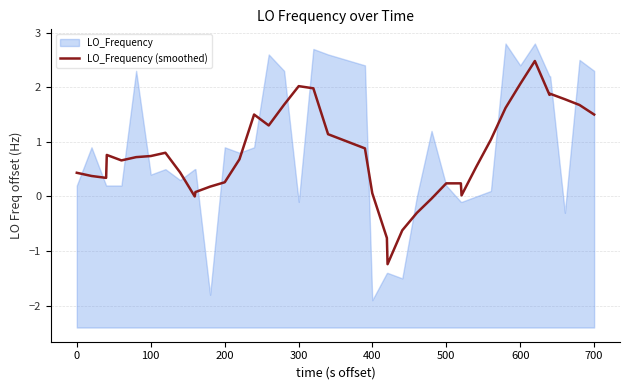

How many values are below 0?

5